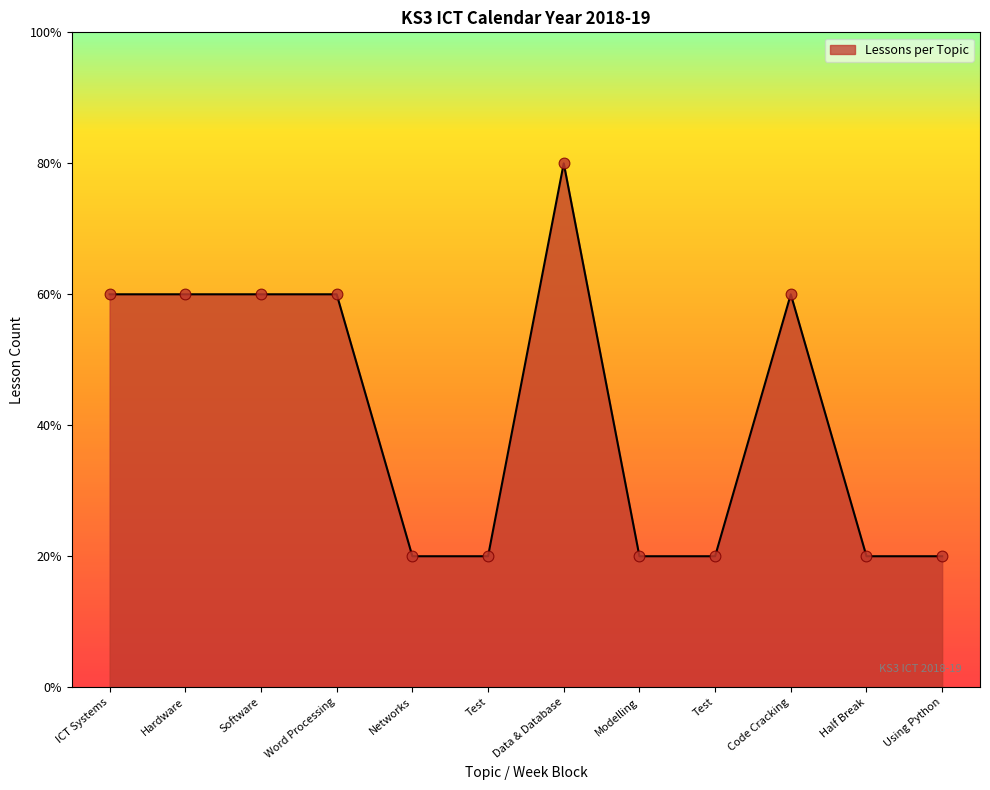

Is this an area chart (filled region under the line)?

Yes